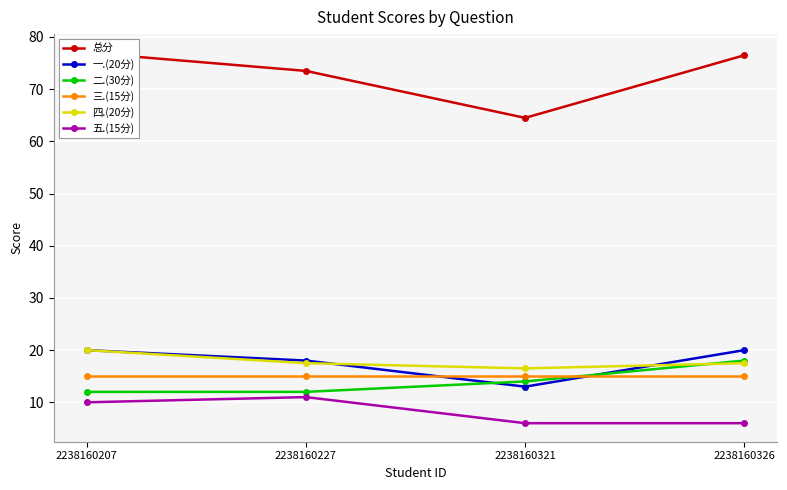

What is the sum of all 四.(20分) values?

71.5